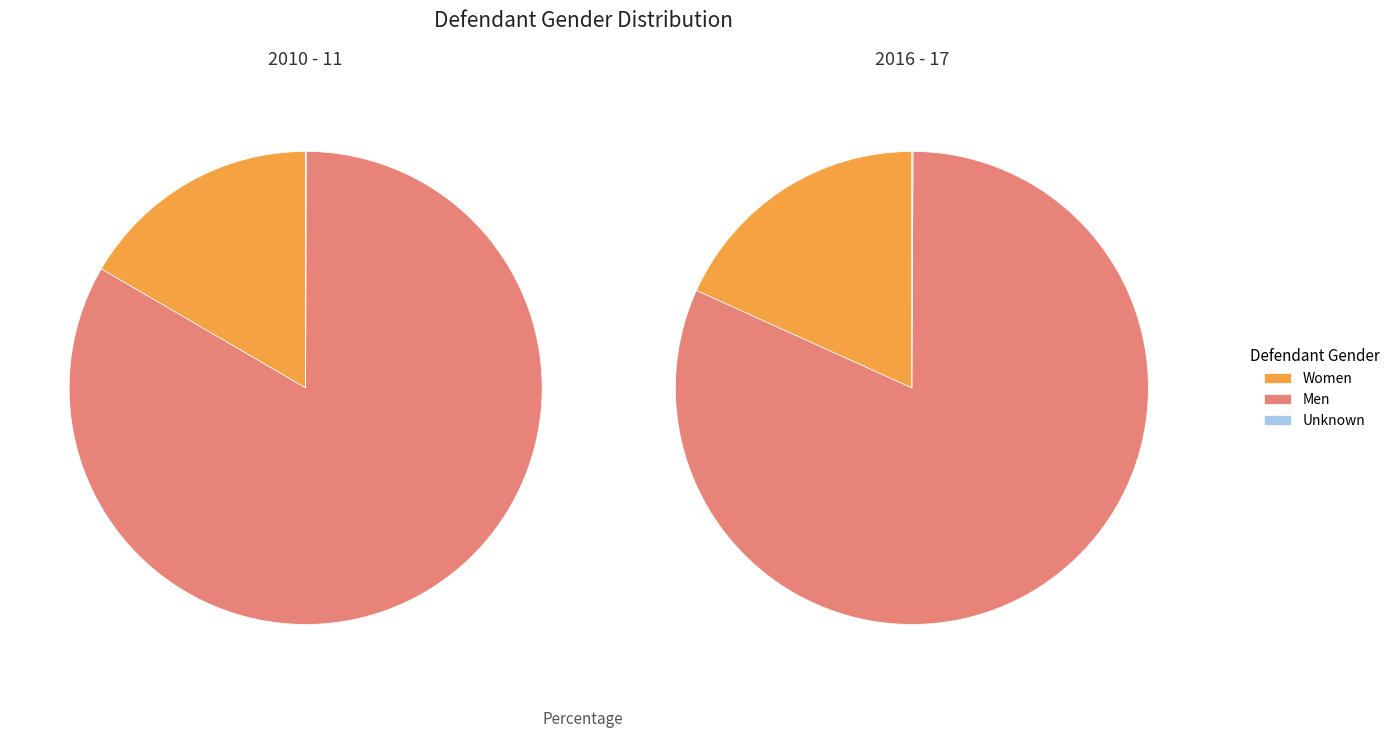

Between Men and Unknown, which is larger?

Men